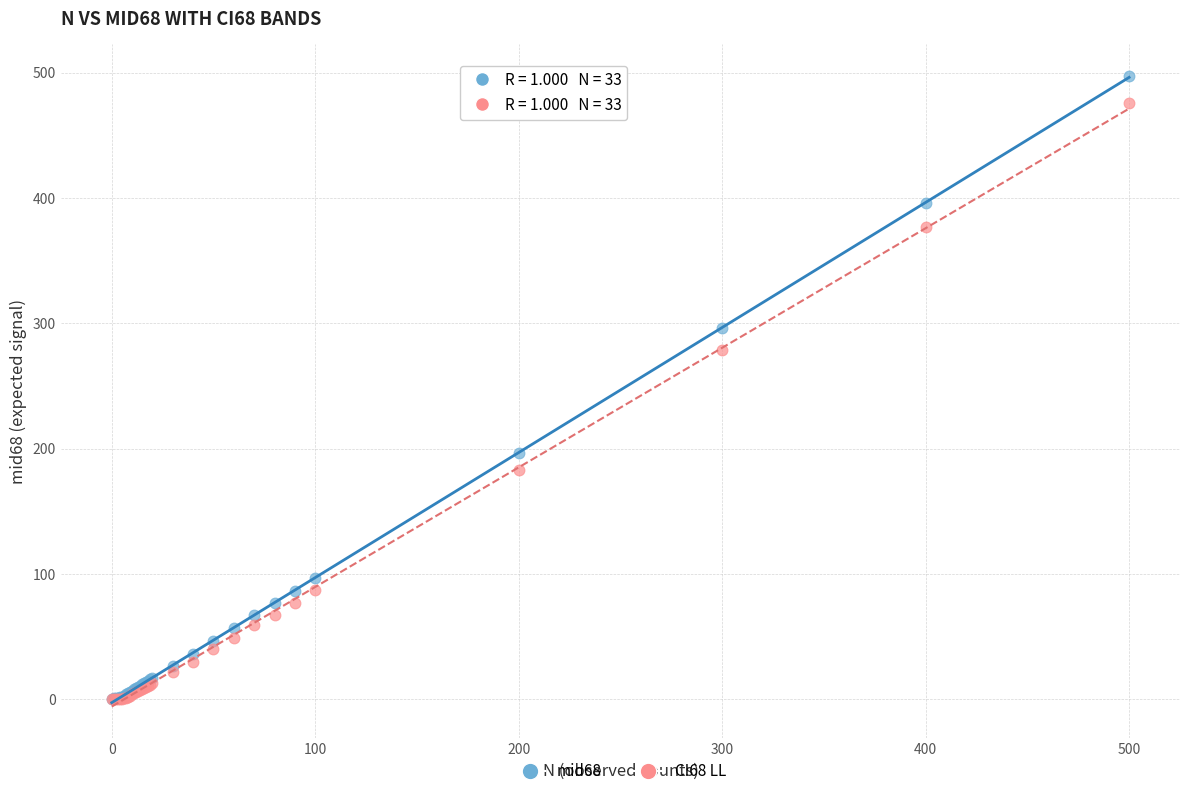

Across all series, what Y value is closest to 248?

278.5